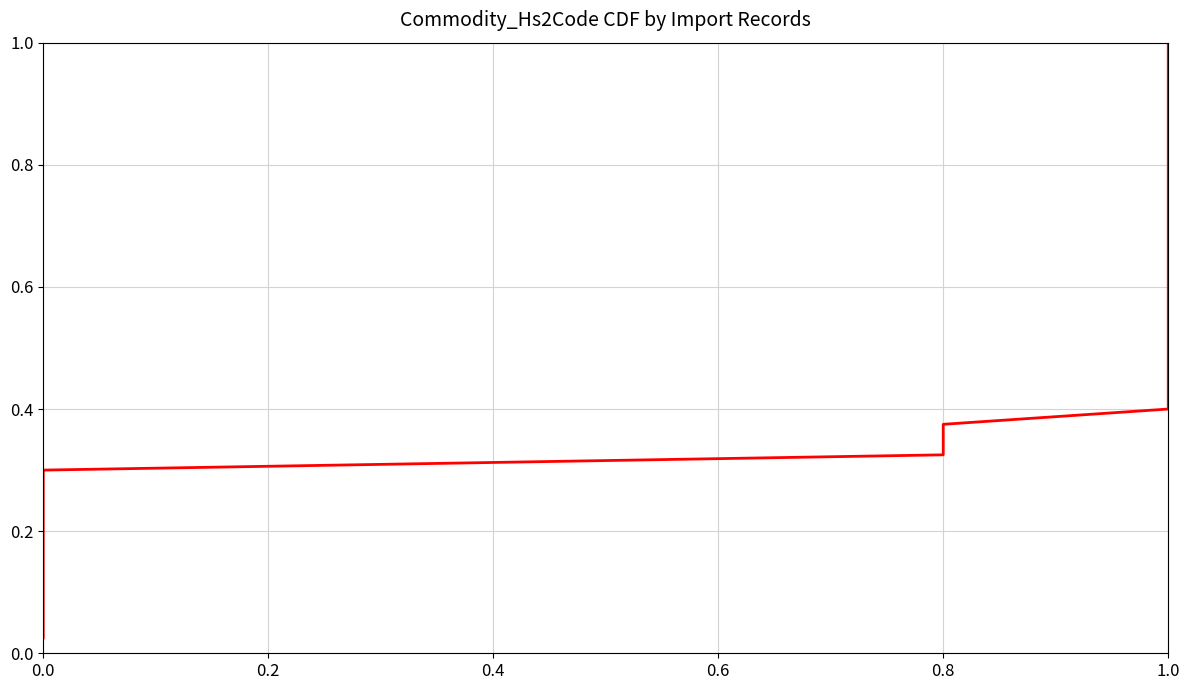

What is the change in value from 6 to 19?

+0.3